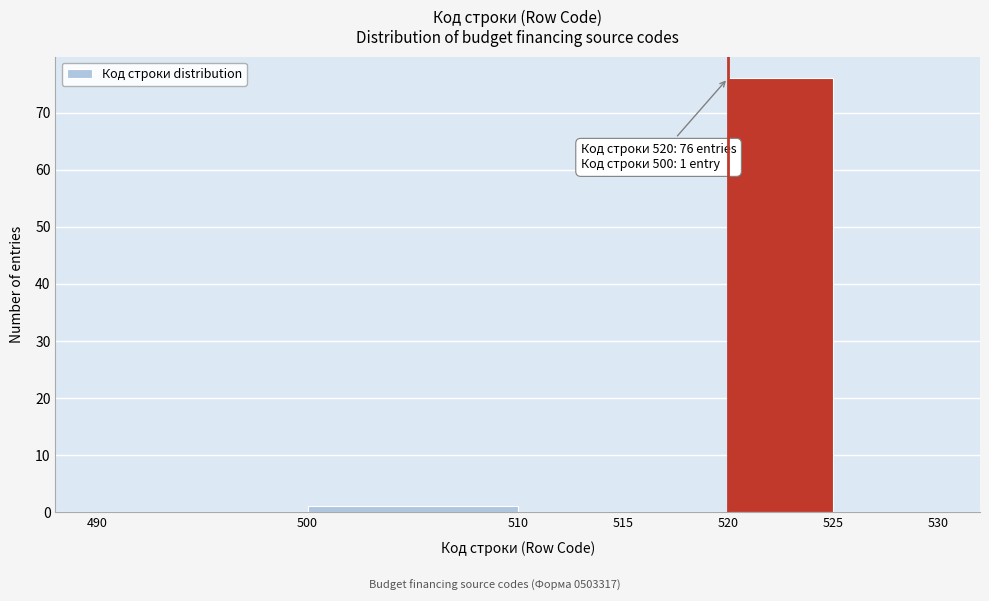

Which range on the x-axis has the tallest bar?

520 to 525